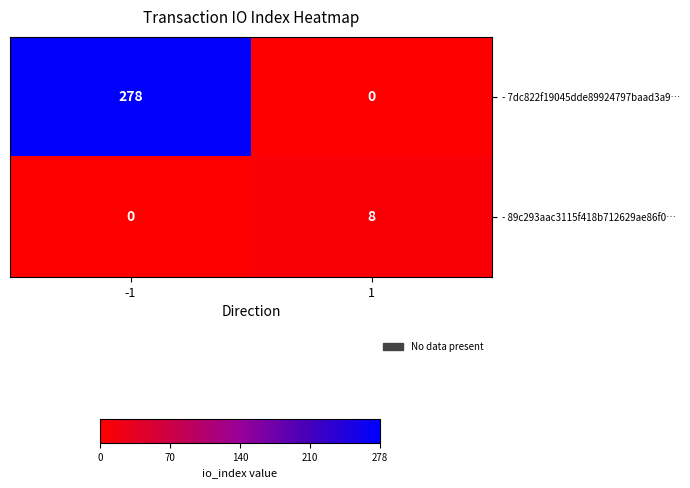

What is the maximum value shown in the chart?

278